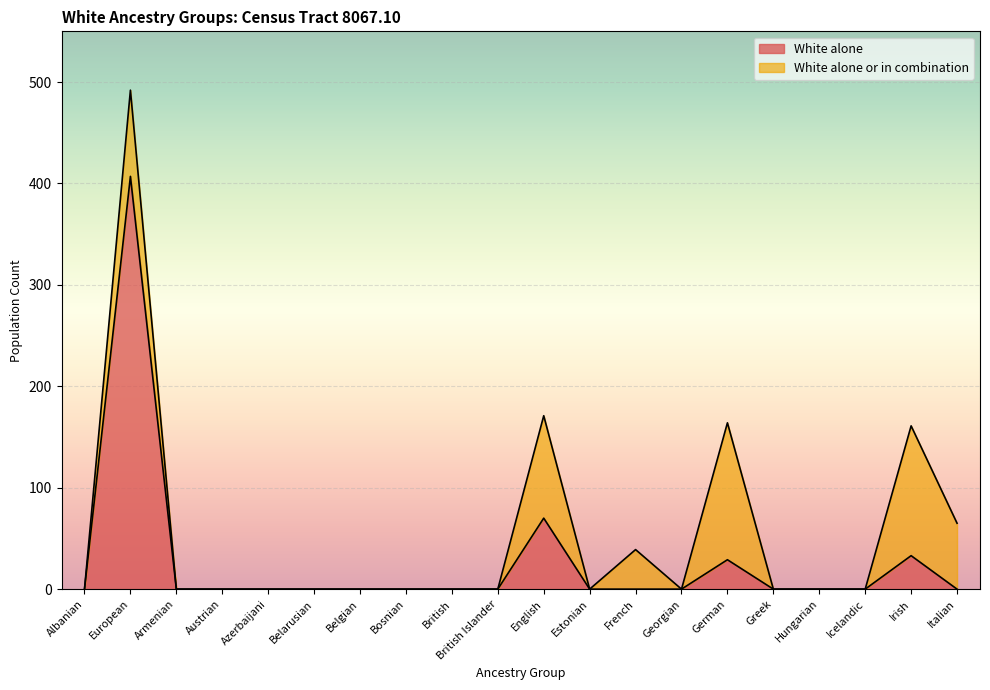

True or false: White alone and White alone or in combination intersect in this chart.

False